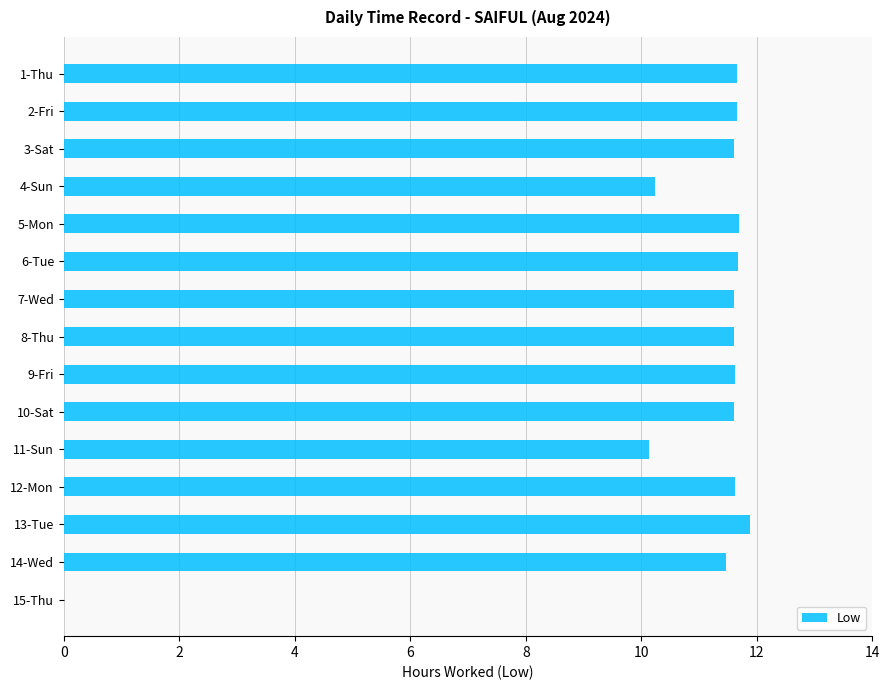

True or false: the data shows 16.6 at 8-Thu.

False